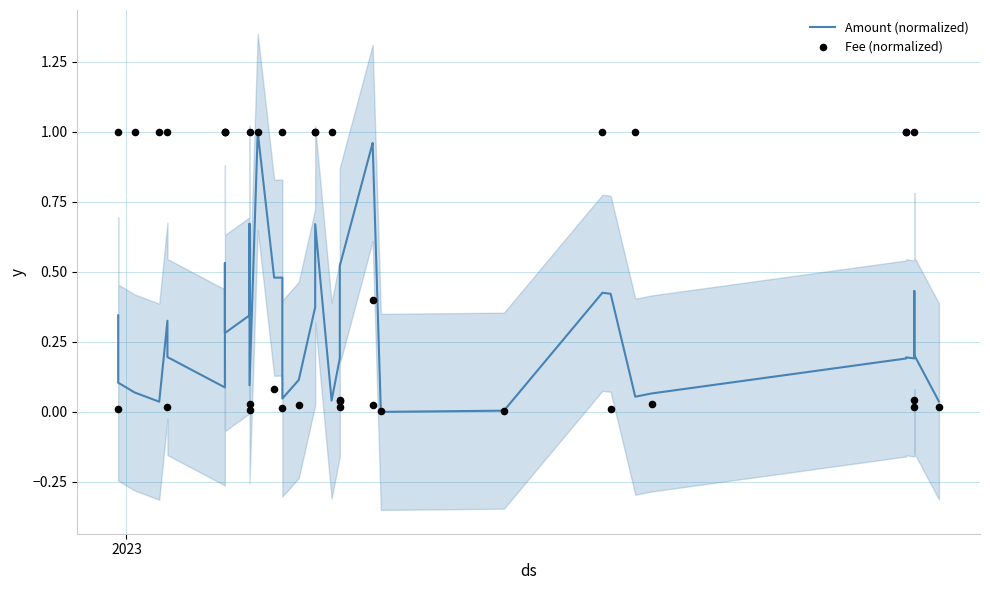

Which series reaches the maximum Y coordinate?

Amount (normalized)